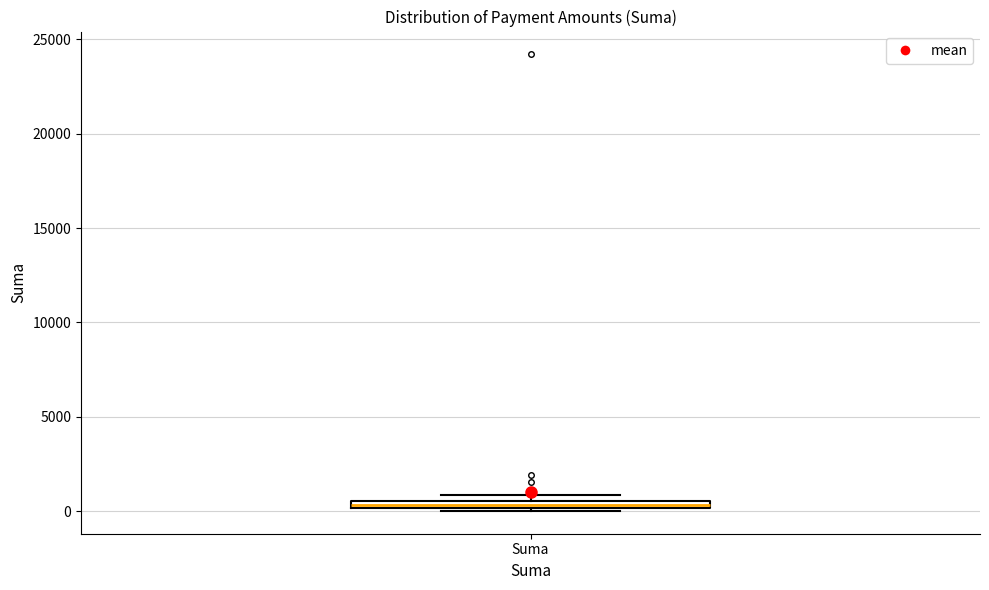

Where is the upper edge of the box for Suma on the y-axis? The values are not printed on the chart, so give them approximately, as read against the axis.

500